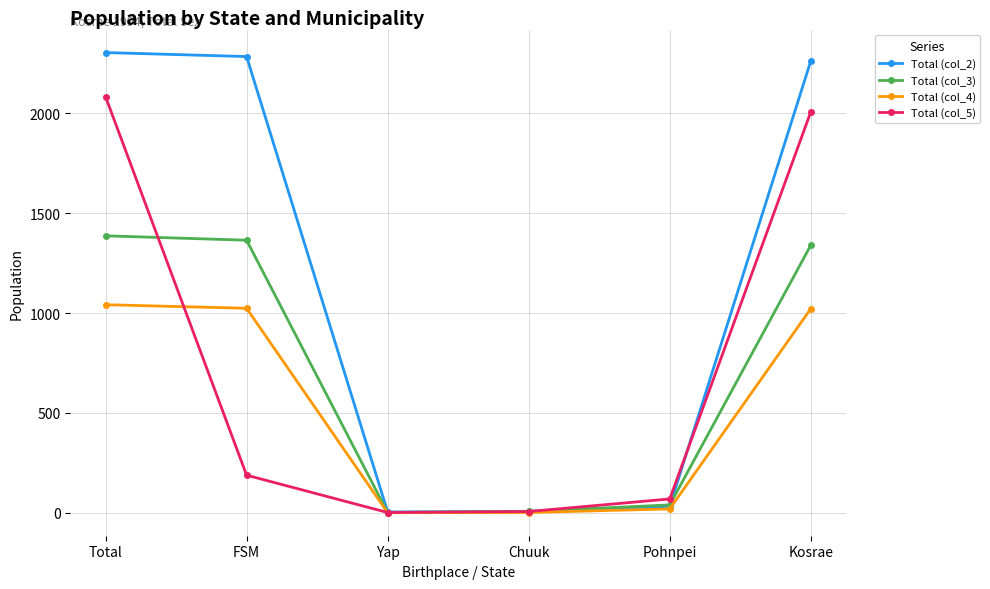

At which category is the sum across all series the highest?

Total